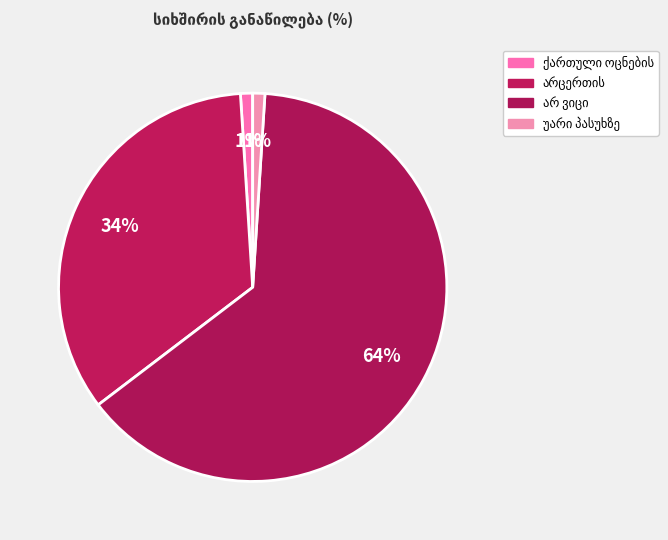

How many slices are in this pie chart?

4